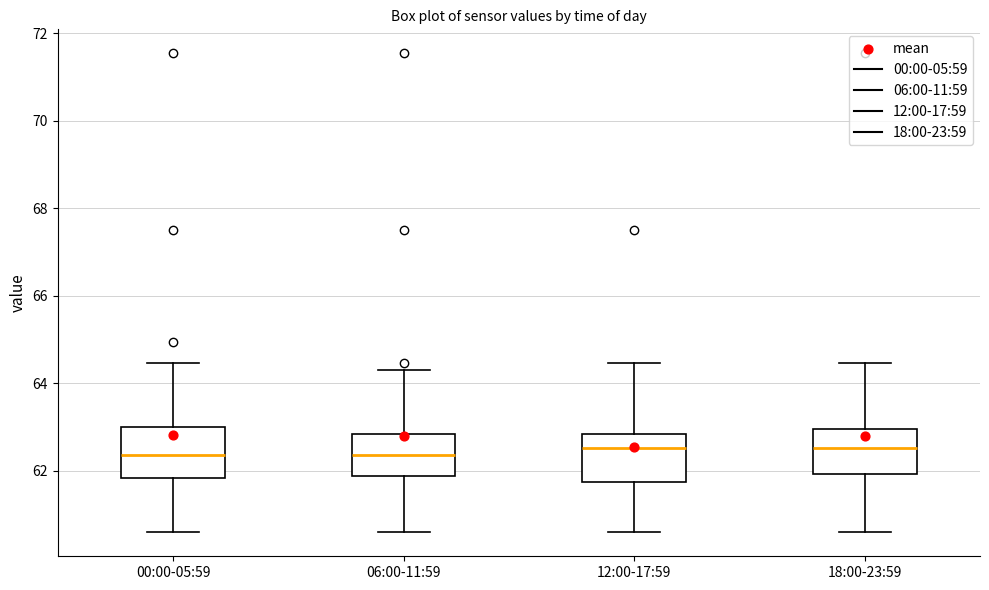

Where does the lower whisker of the box for 18:00-23:59 end on the y-axis? The values are not printed on the chart, so give them approximately, as read against the axis.

60.6